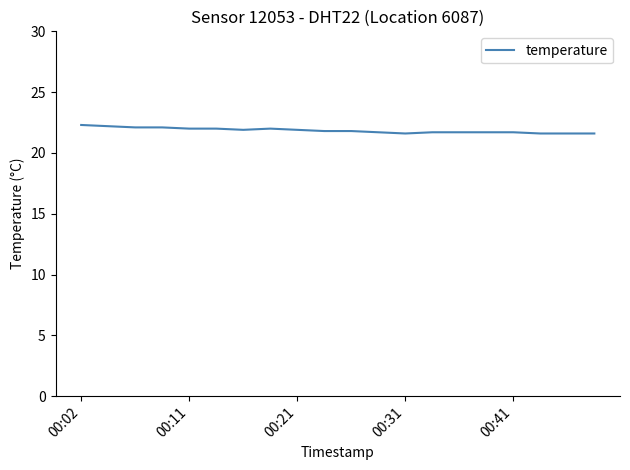

How many values are between 21 and 22?

16